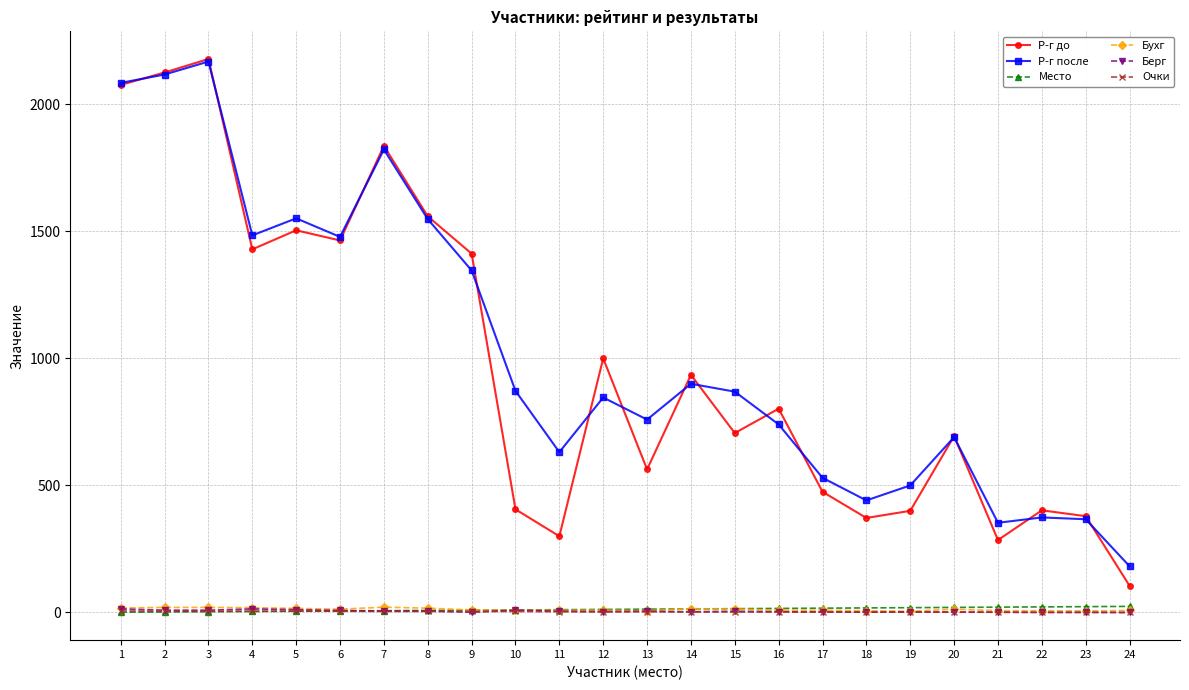

Does the chart display data point markers on the line(s)?

Yes